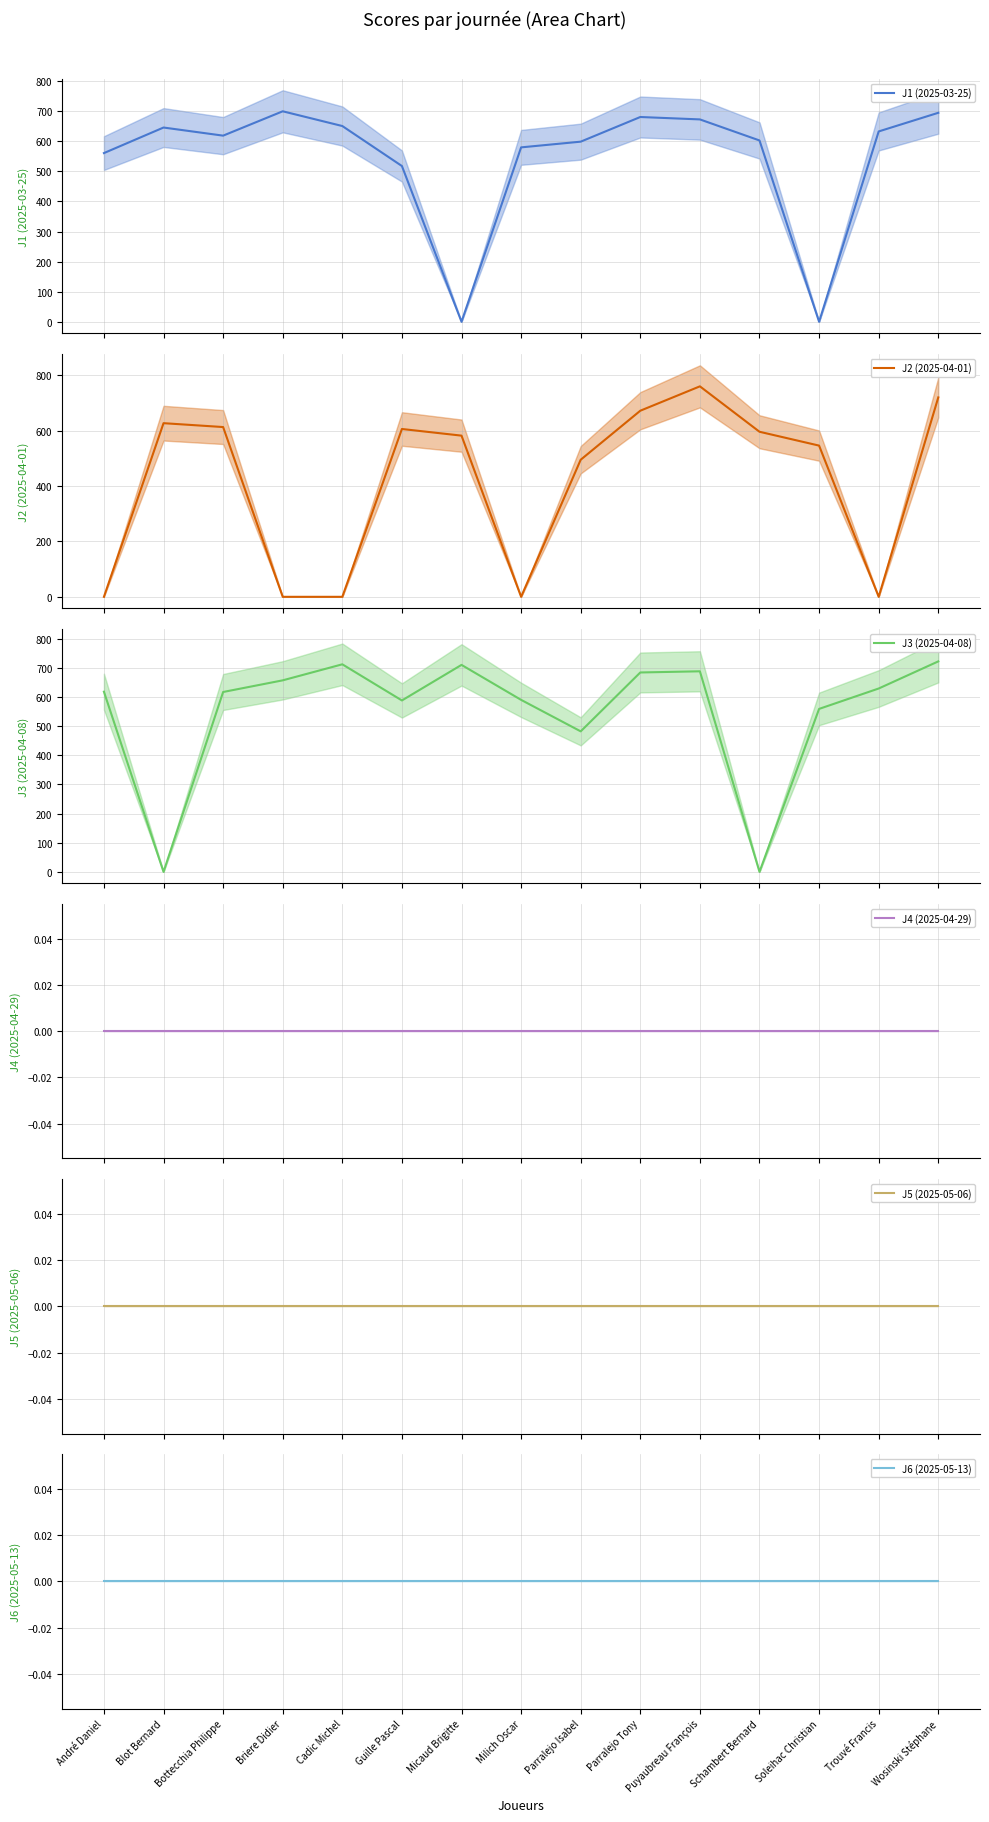

Which has a higher value, Blot Bernard or Bottecchia Philippe?

Blot Bernard